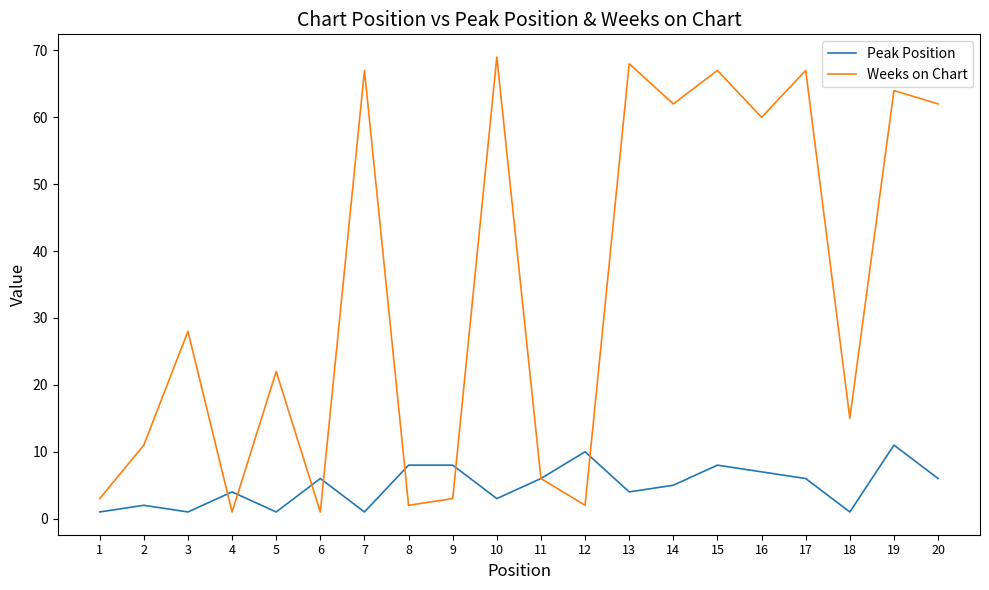

Between 2 and 14, which series saw the biggest shift?

Weeks on Chart